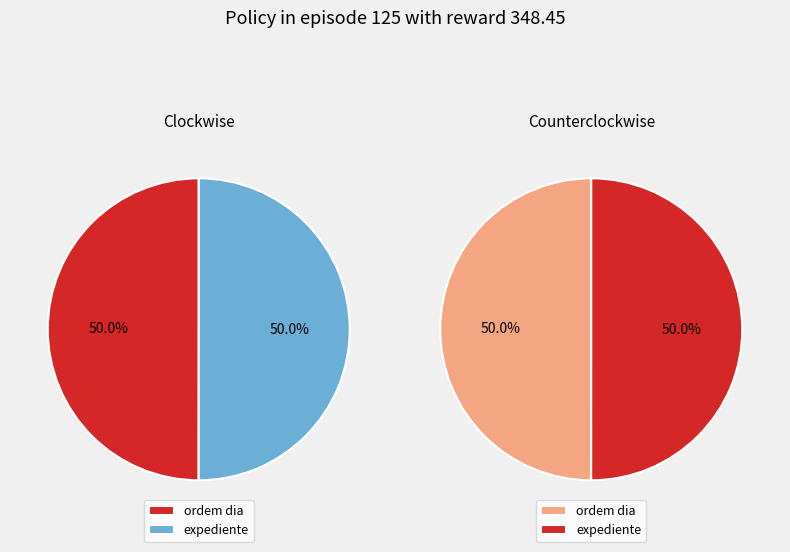

How much of the chart is everything except ordem dia?

50.0%